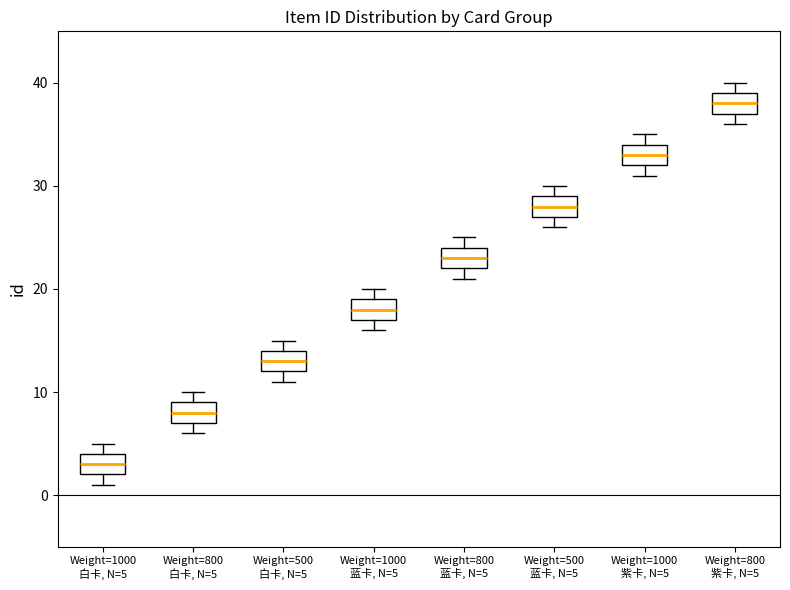

Reading left to right, transcribe this box plot: for each box, give where its median line is, the range the box spans, and where its two whiskers end, as read against the y-axis. The values are not printed on the chart, so give them approximately, as read against the axis.

Weight=1000 白卡, N=5: median 3, box 2 to 4, whiskers 1 to 5
Weight=800 白卡, N=5: median 8, box 7 to 9, whiskers 6 to 10
Weight=500 白卡, N=5: median 13, box 12 to 14, whiskers 11 to 15
Weight=1000 蓝卡, N=5: median 18, box 17 to 19, whiskers 16 to 20
Weight=800 蓝卡, N=5: median 23, box 22 to 24, whiskers 21 to 25
Weight=500 蓝卡, N=5: median 28, box 27 to 29, whiskers 26 to 30
Weight=1000 紫卡, N=5: median 33, box 32 to 34, whiskers 31 to 35
Weight=800 紫卡, N=5: median 38, box 37 to 39, whiskers 36 to 40